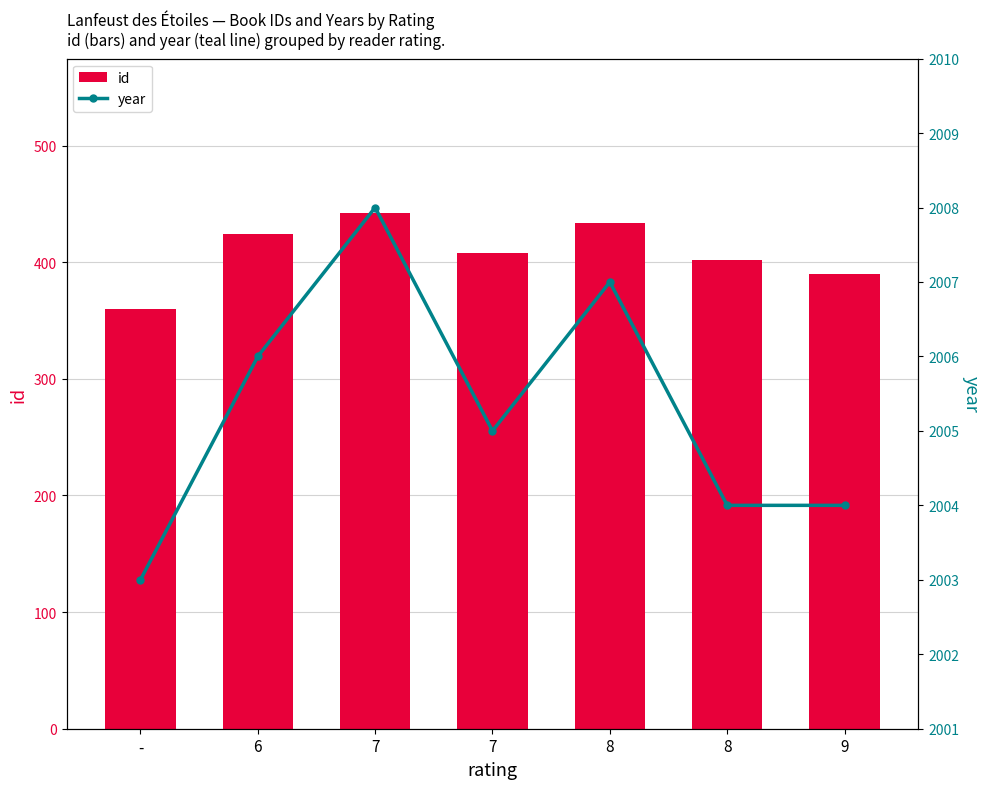

Between 7 and 8, which series saw the biggest shift?

id